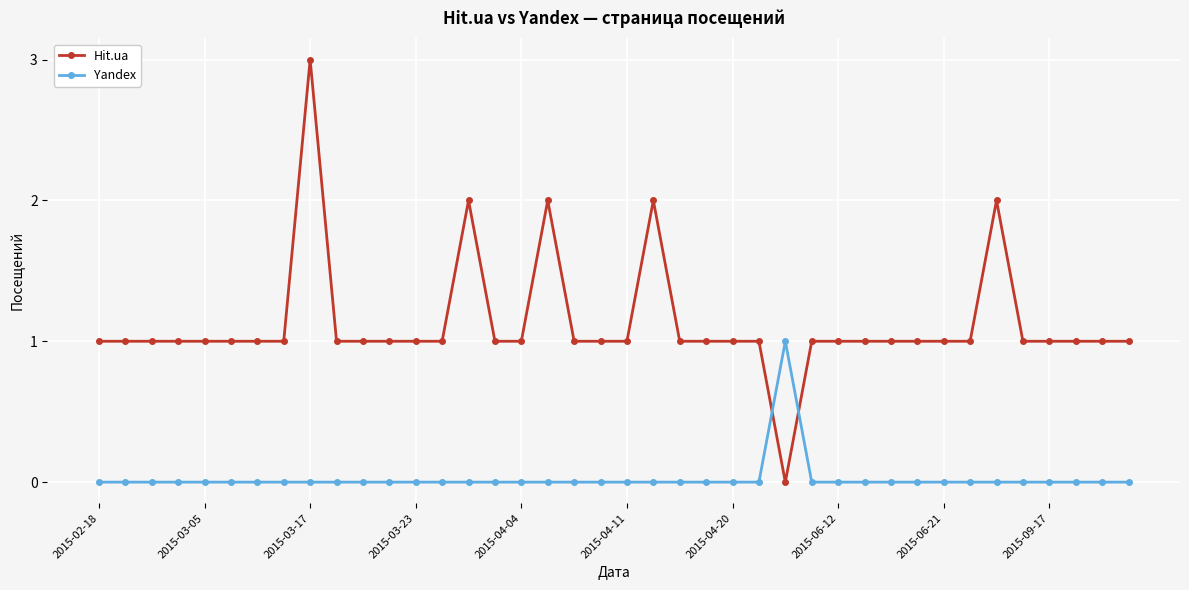

Which series has the largest total across all categories?

Hit.ua